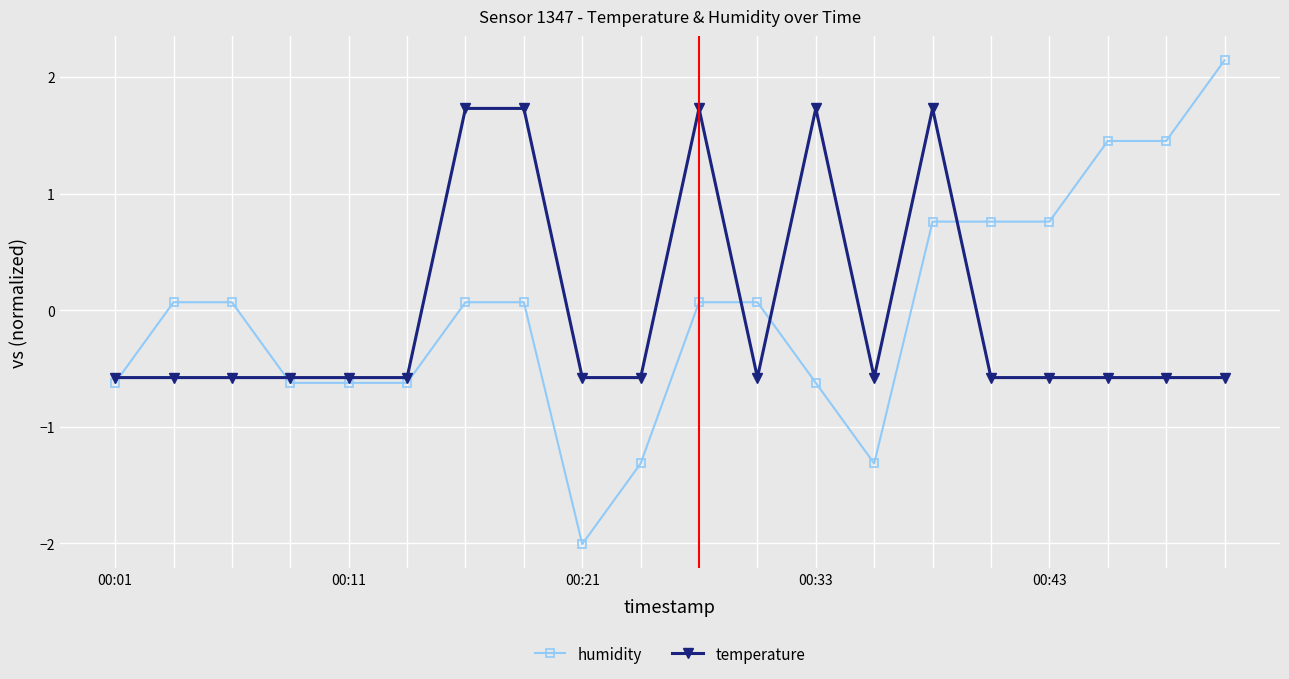

What is the lowest value of the temperature series?

-0.6